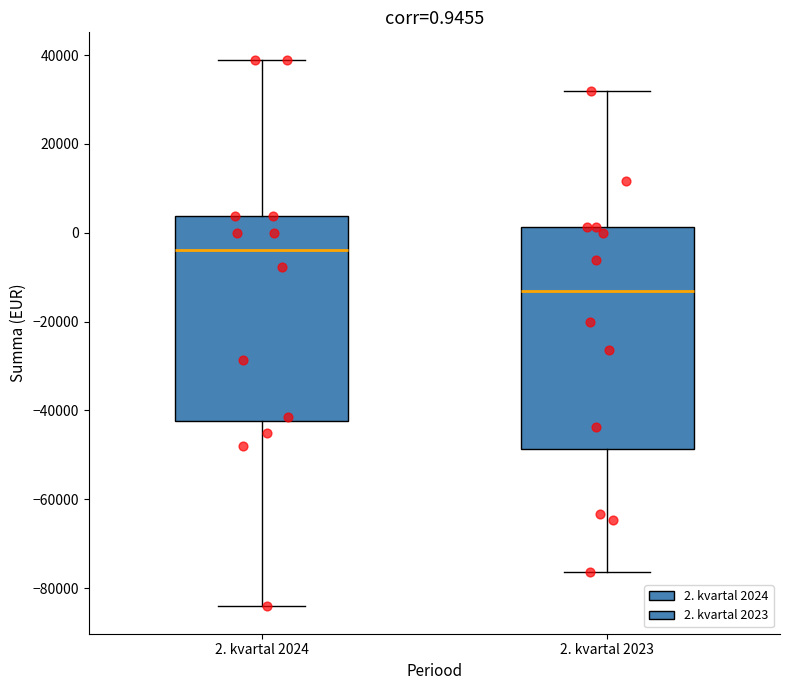

Which box has the lowest median line?

2. kvartal 2023